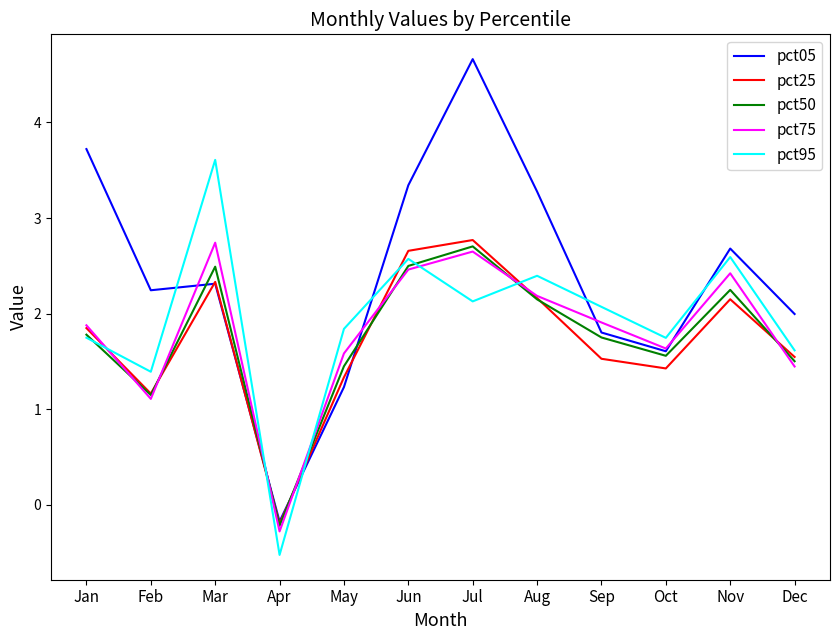

Is this an area chart (filled region under the line)?

No